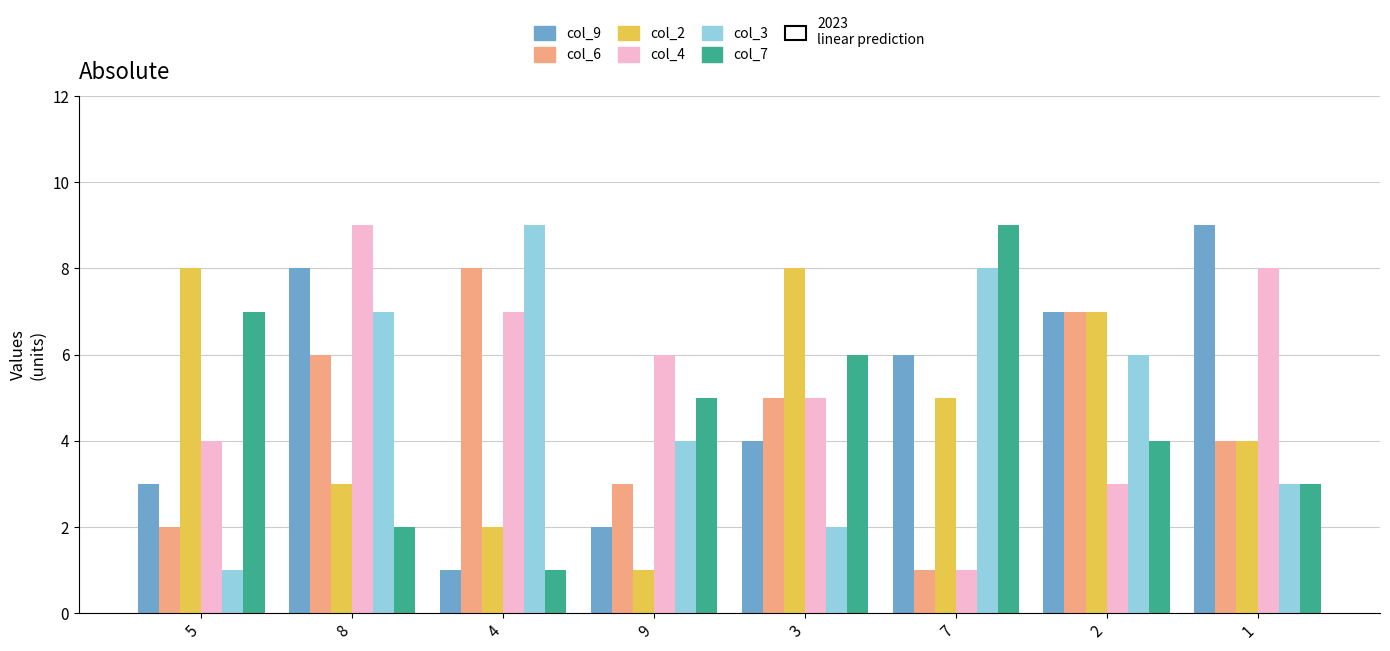

Count the col_9 values in the range 3 to 8.

5